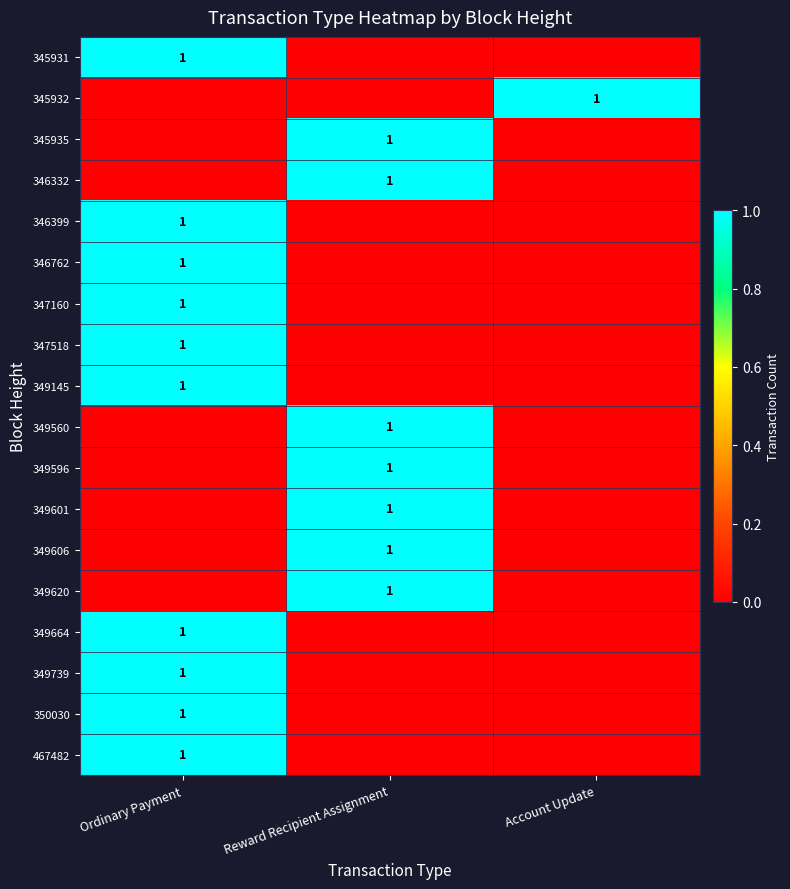

What is the greatest value displayed?

1